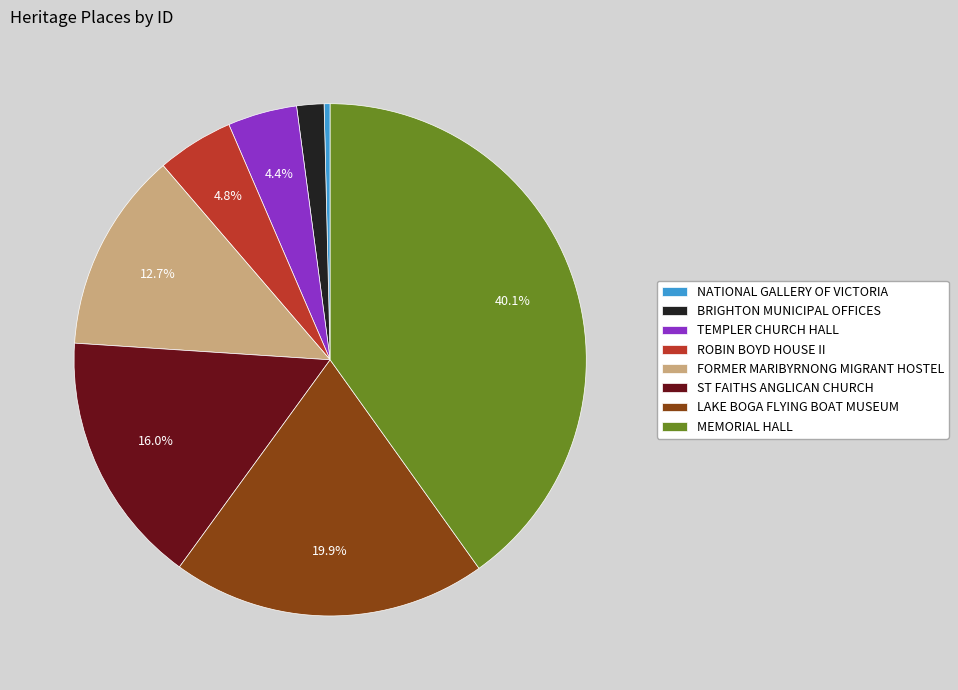

What is the total percentage of MEMORIAL HALL and FORMER MARIBYRNONG MIGRANT HOSTEL?

52.8%